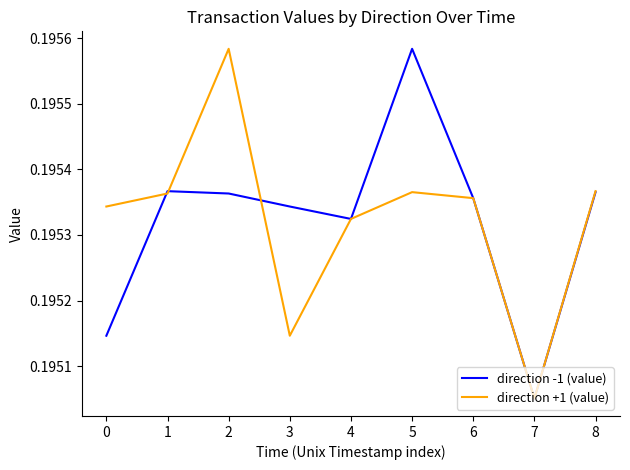

Where is direction -1 (value) nearest to the value 0?

7